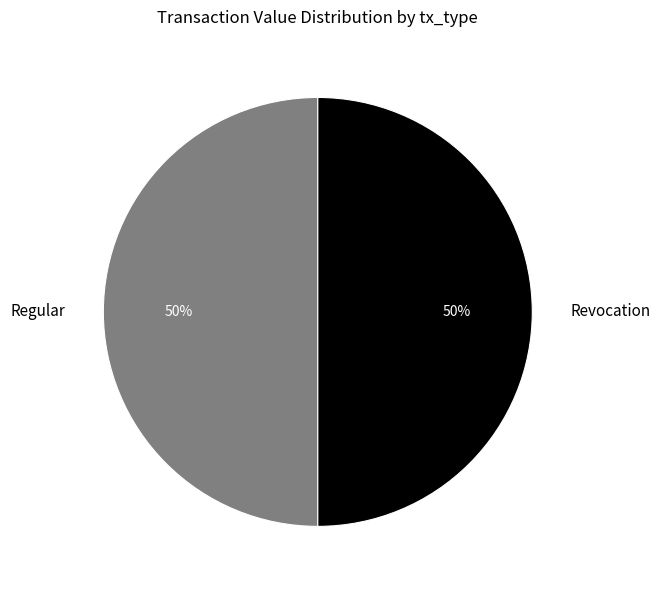

To the nearest percent, what is the combined percentage of Revocation and Regular?

100%